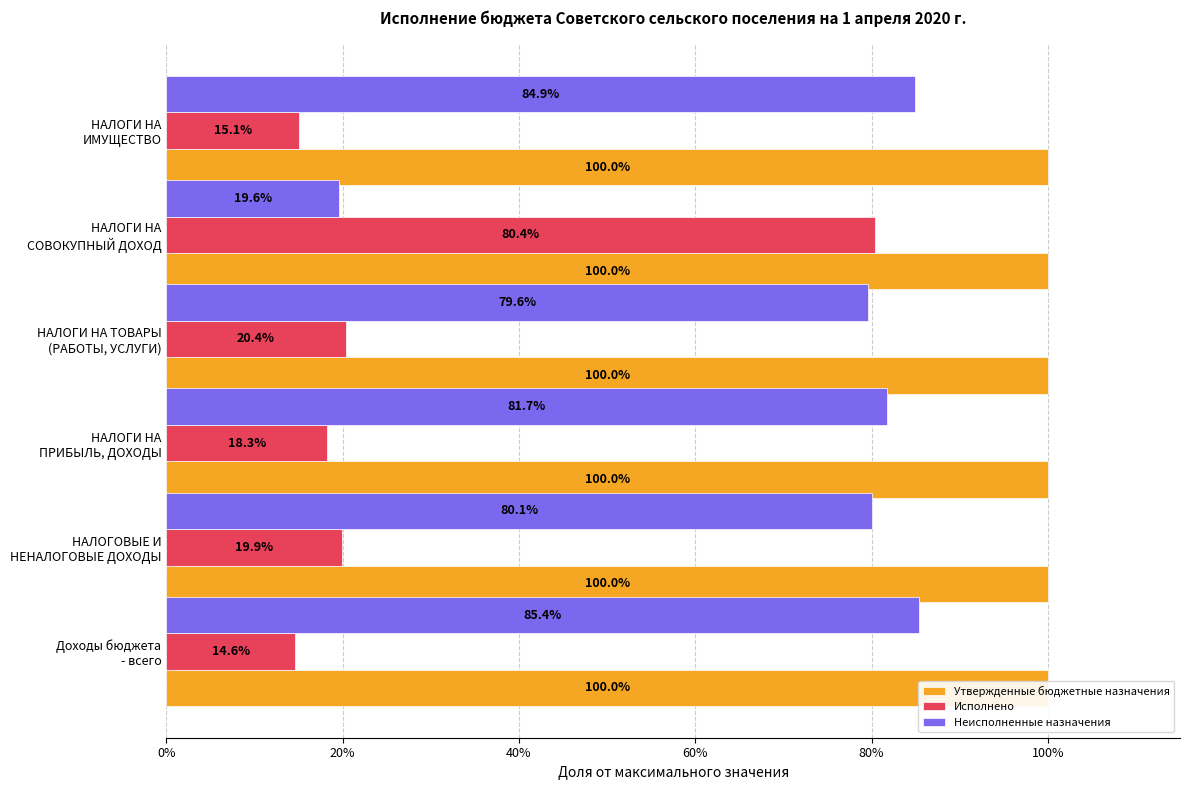

How many Исполнено values are between 0 and 1?

6